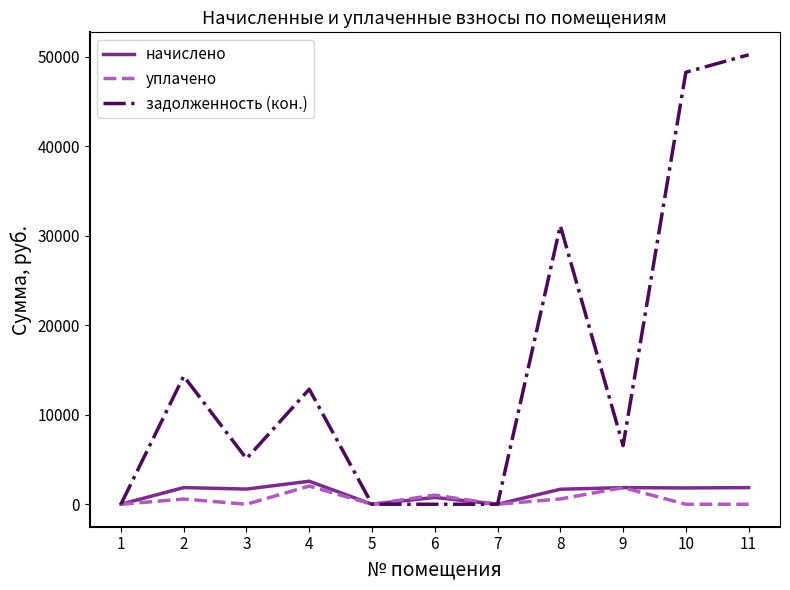

At which category is the sum across all series the highest?

11